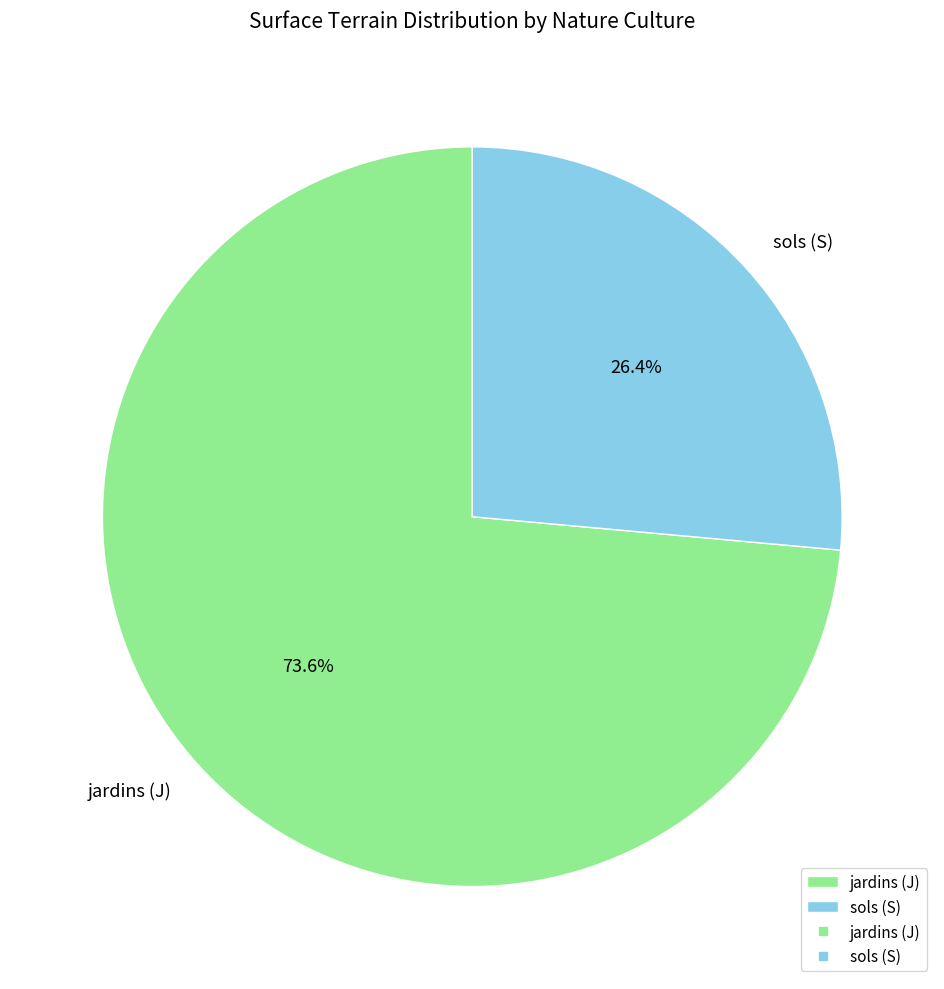

Which slice is the largest?

jardins (J)